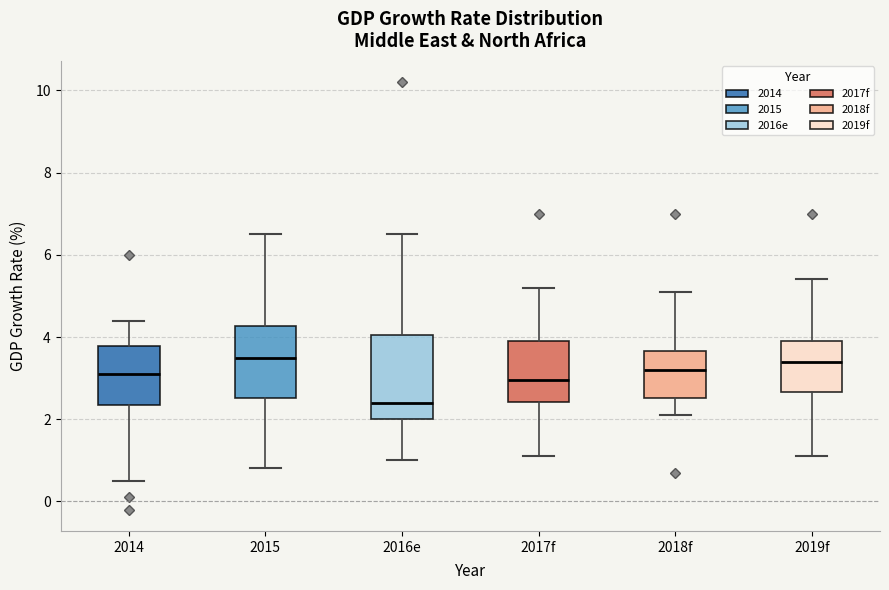

Comparing the boxes themselves (not the whiskers), which one is the tallest?

2016e